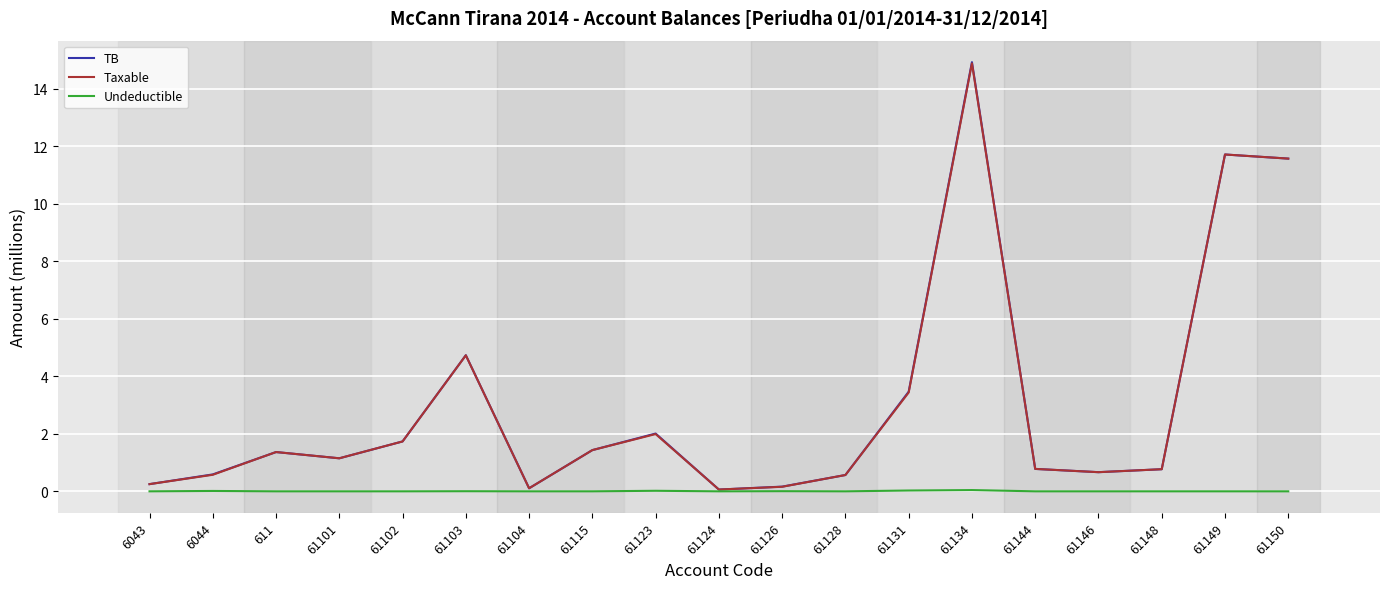

How many series are shown in this chart?

3